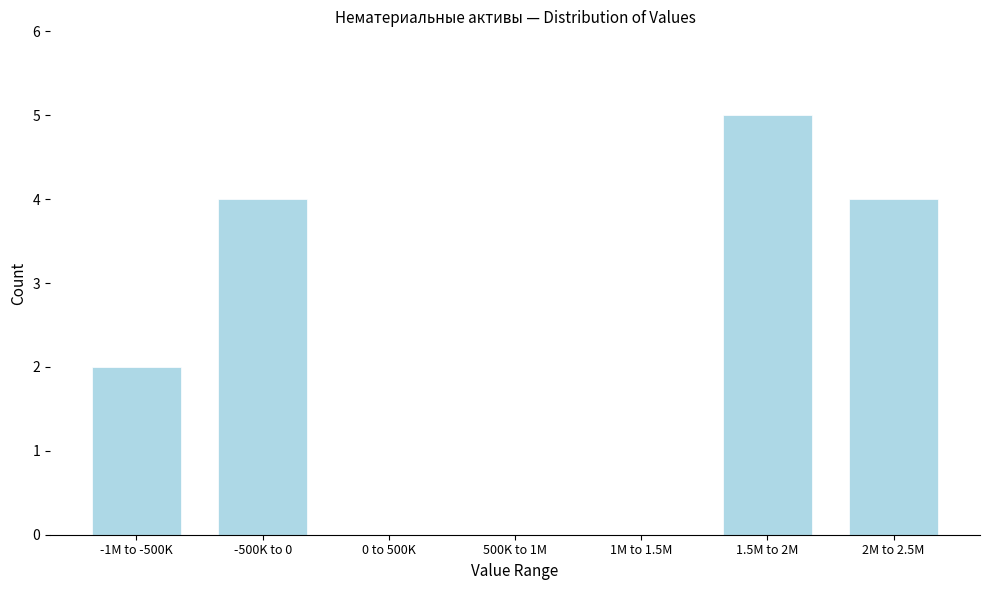

Reading right to left, list all the values displayed in this chart.

2M to 2.5M=4	1.5M to 2M=5	1M to 1.5M=0	500K to 1M=0	0 to 500K=0	-500K to 0=4	-1M to -500K=2